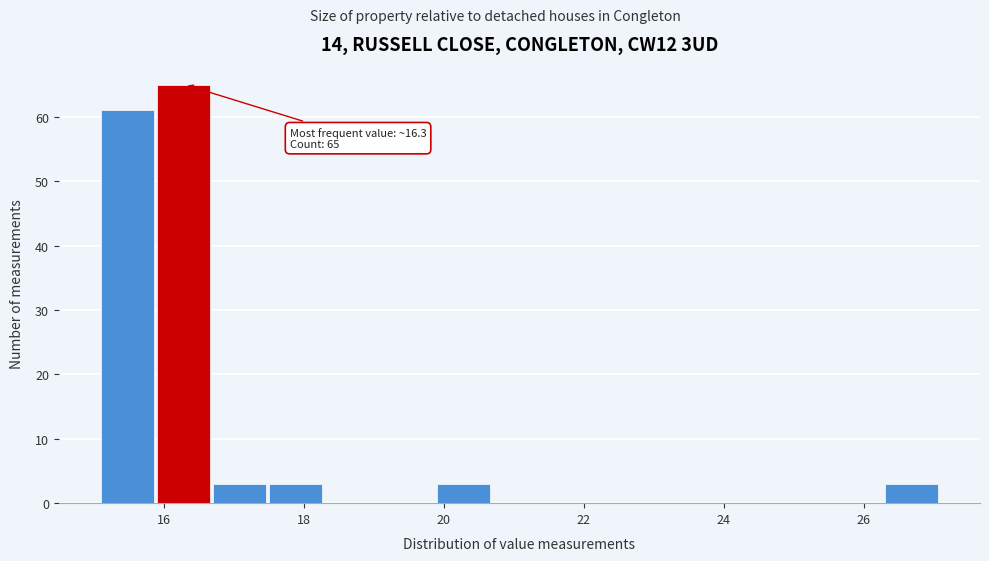

Over which range of the x-axis is the bar tallest?

15.9 to 16.7